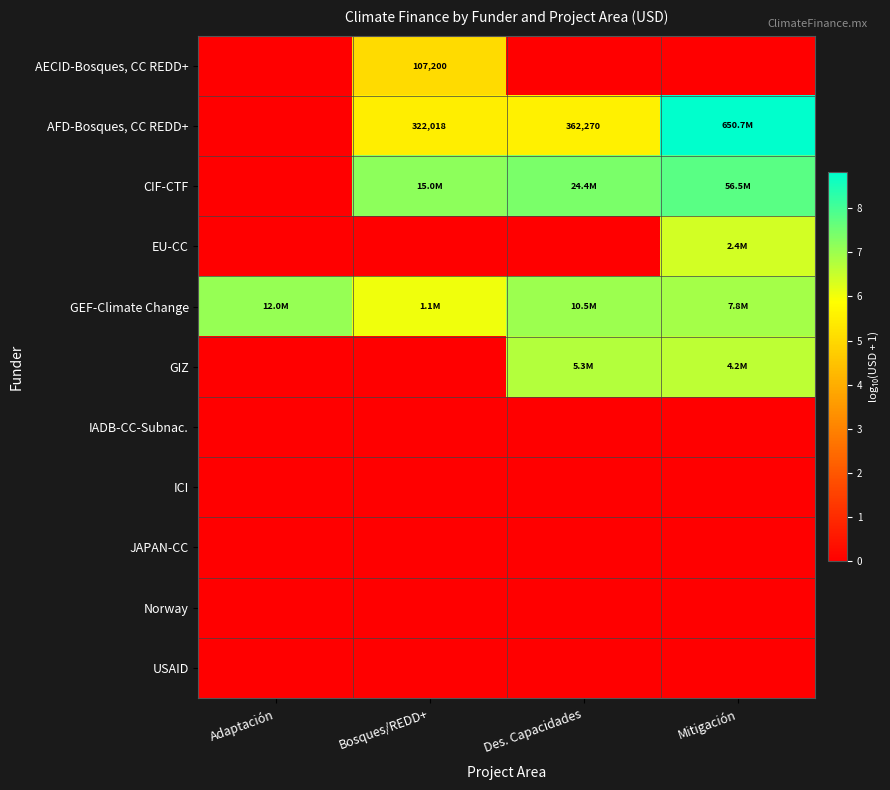

The value of JAPAN-CC at Mitigación is 0.0. True or false?

True